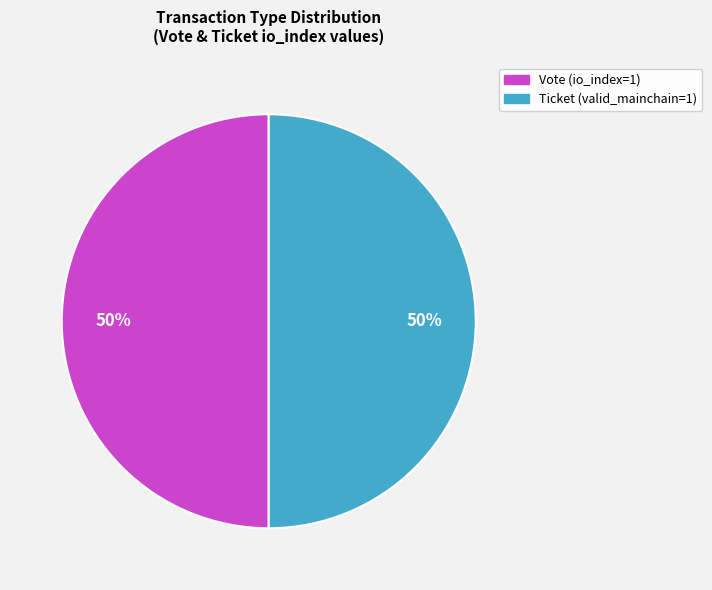

How many segments does this pie chart have?

2